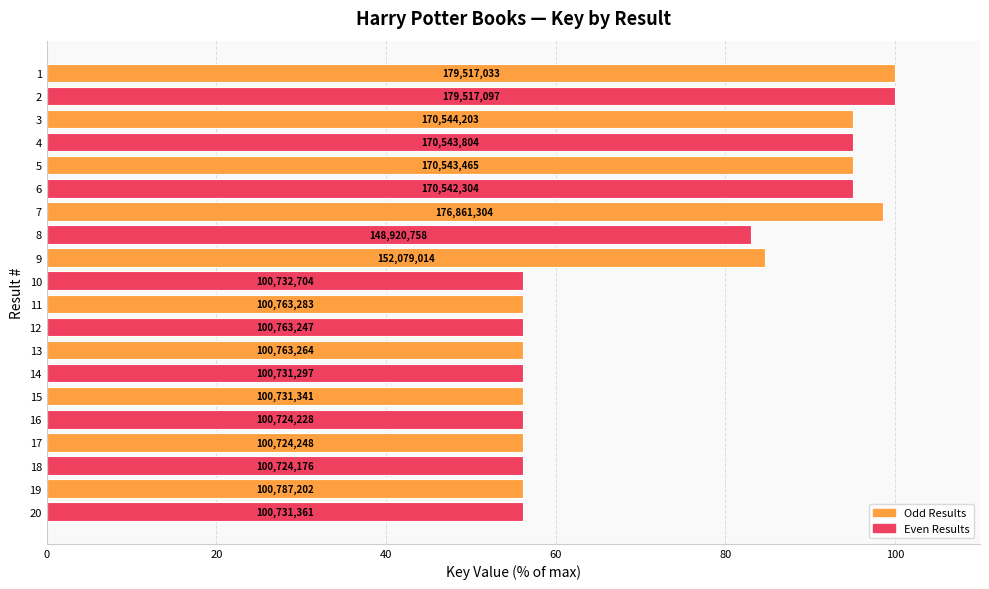

Are the bars horizontal?

Yes